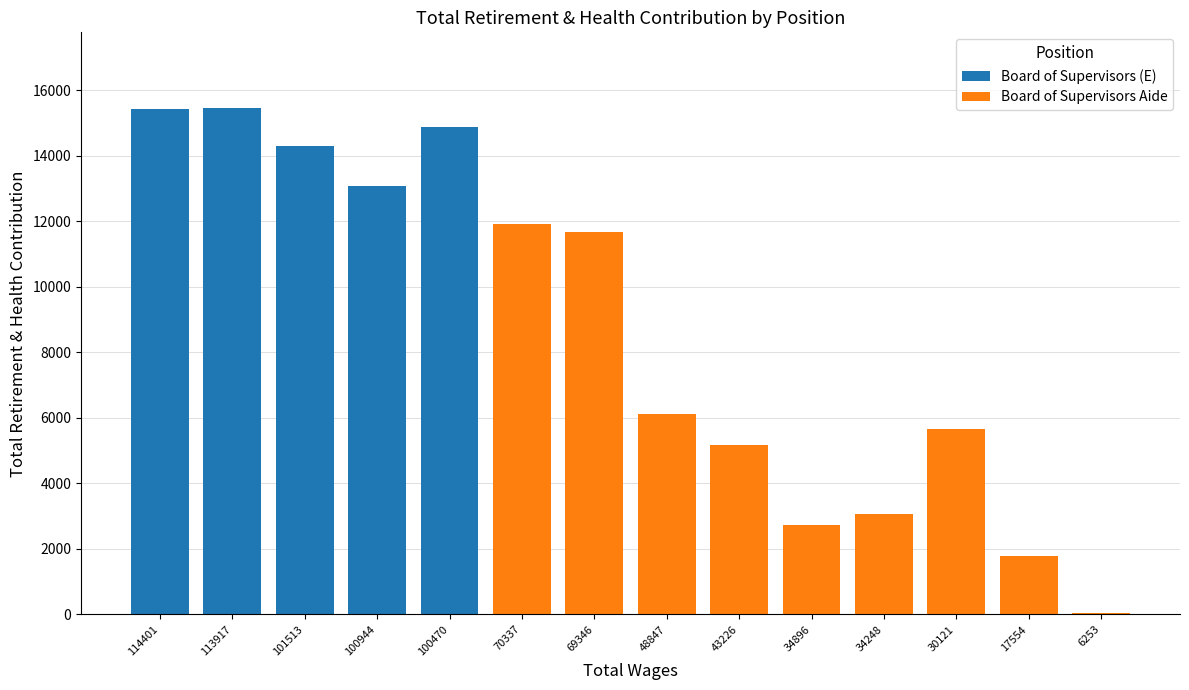

What is the total value across all series at 17554?

1785